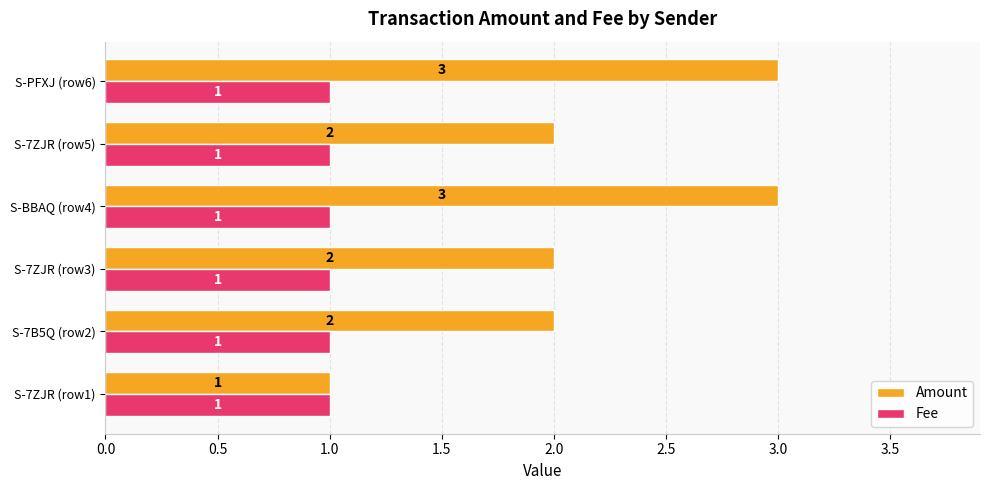

List the series in order of their peak value, highest first.

Amount, Fee